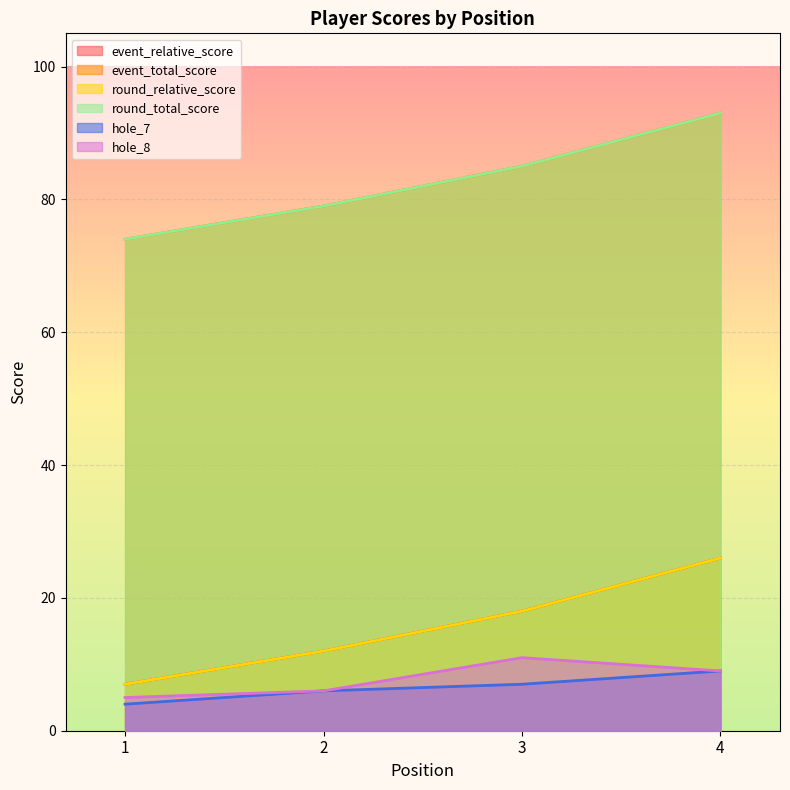

Which category has the lowest value in the event_total_score series?

1